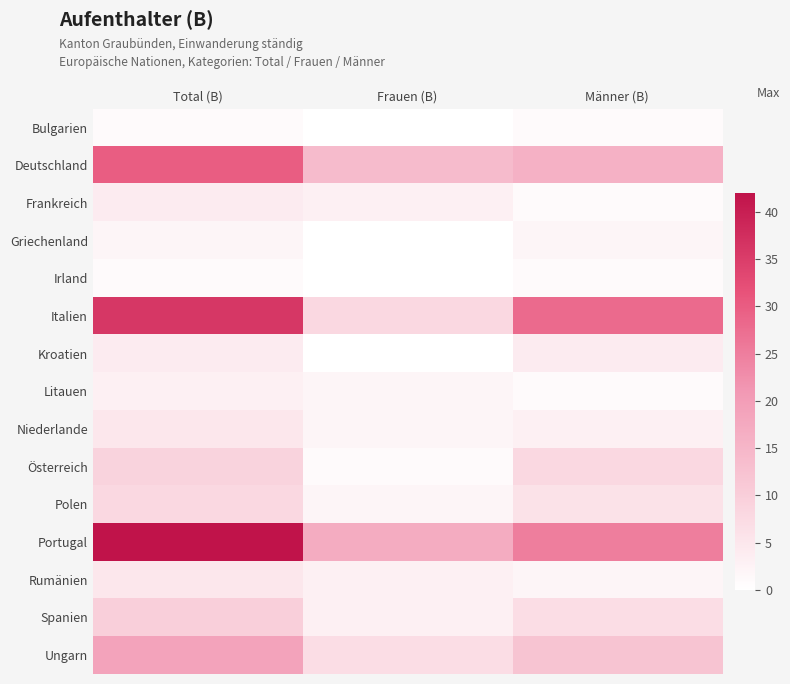

At which category is the sum across all series the highest?

Total (B)